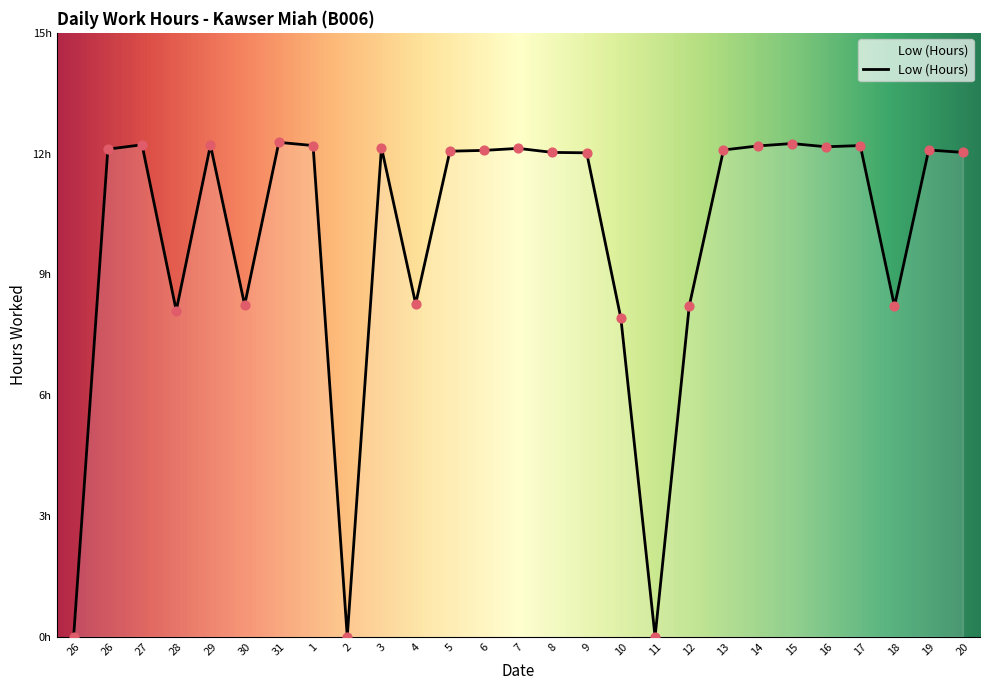

What is the change in value from 7 to 17?

+0.1